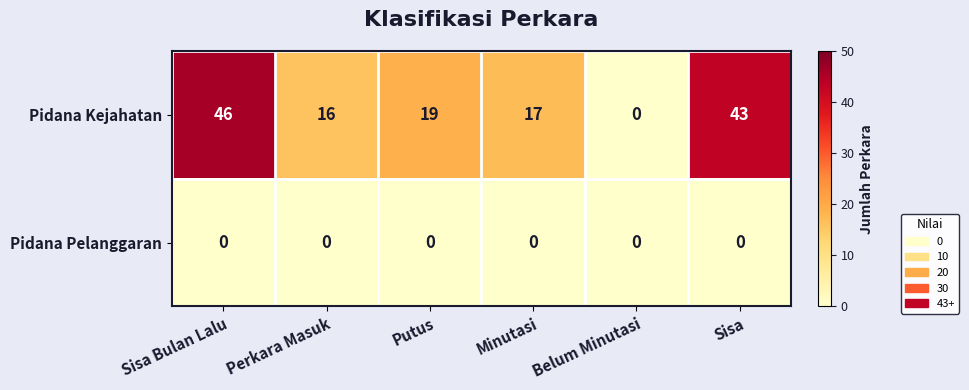

What is the sum of the Pidana Kejahatan values at Belum Minutasi and Perkara Masuk?

16